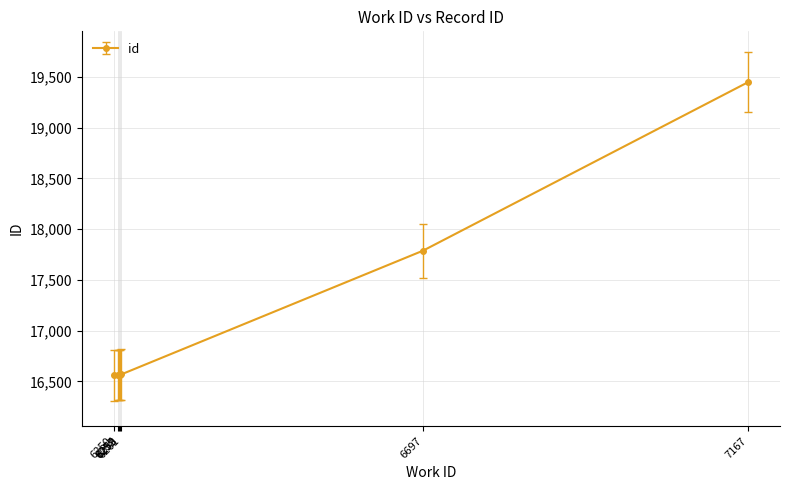

Which category has the highest value across all series?

7167